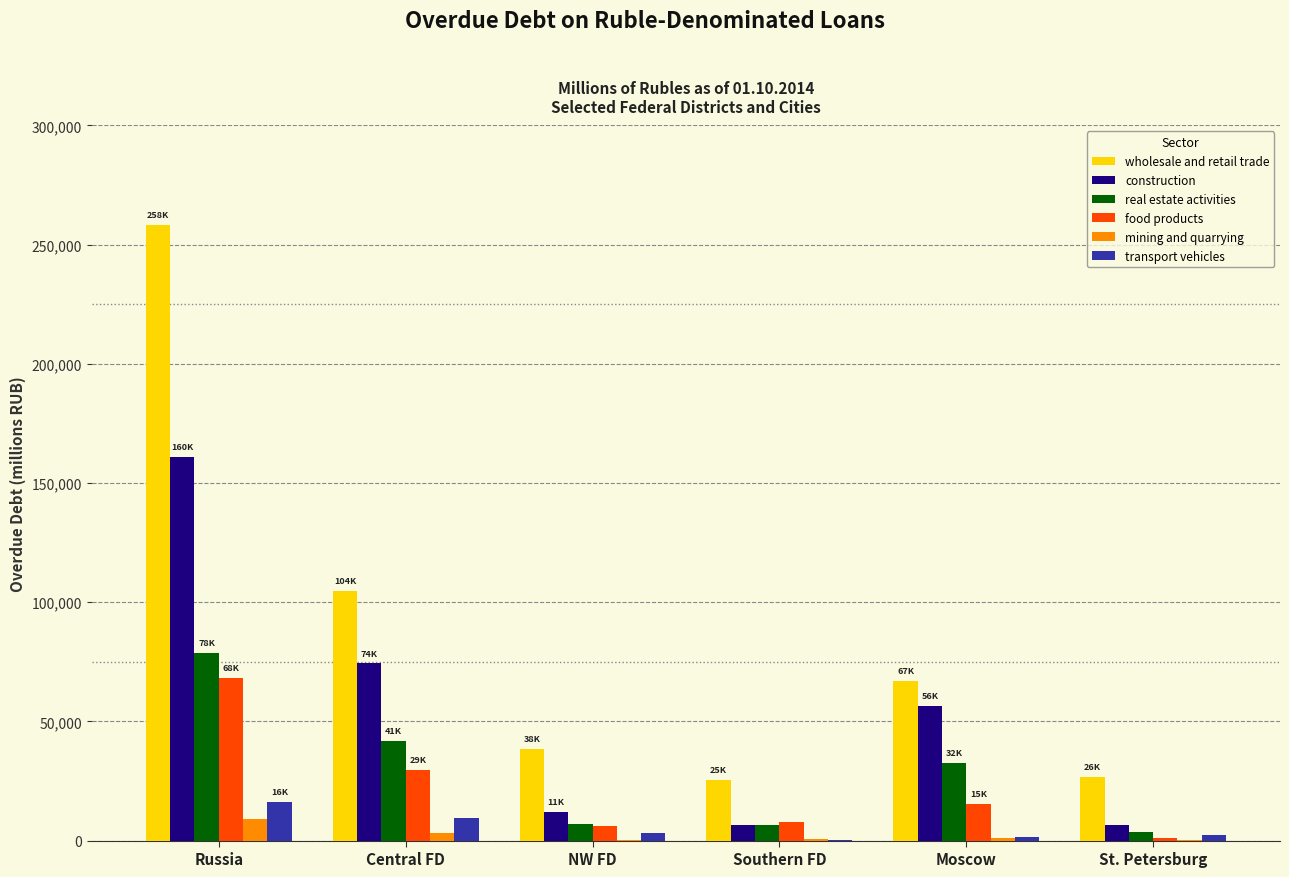

What is the difference between the construction values at Southern FD and NW FD?

5323